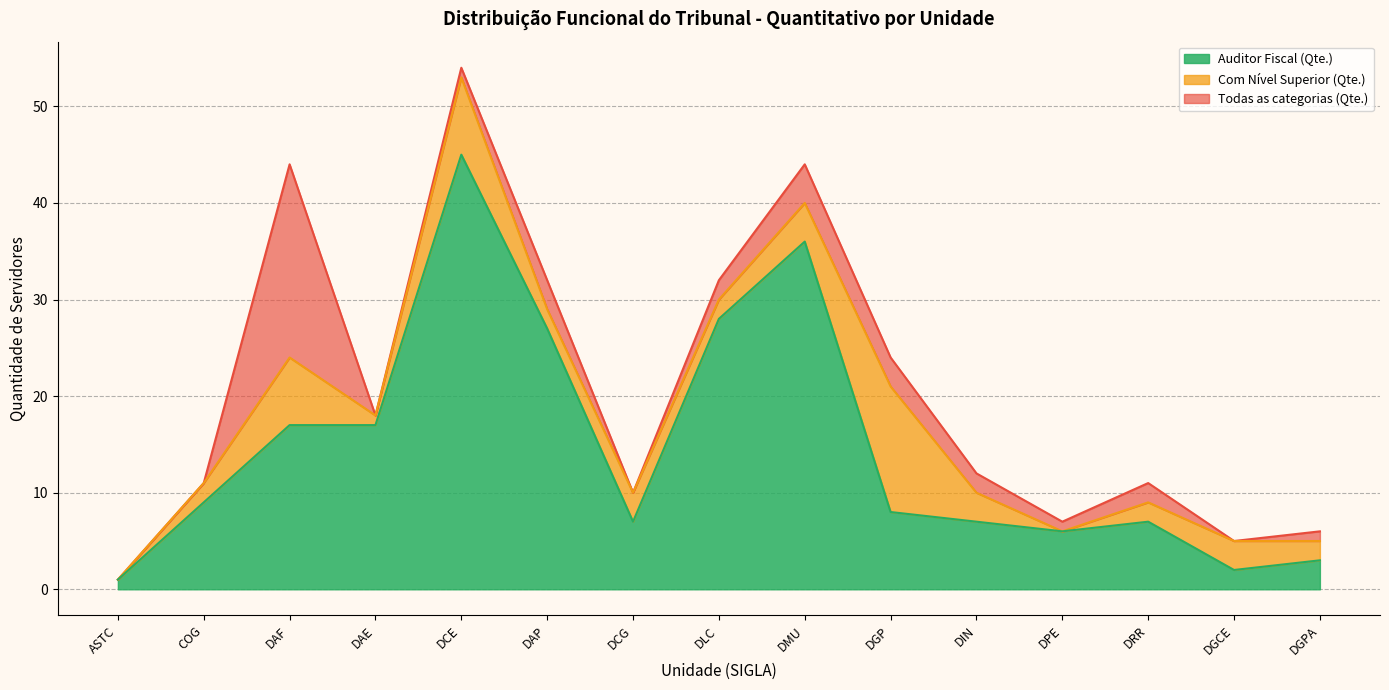

What is the difference between the Auditor Fiscal (Qte.) values at DGCE and DIN?

5